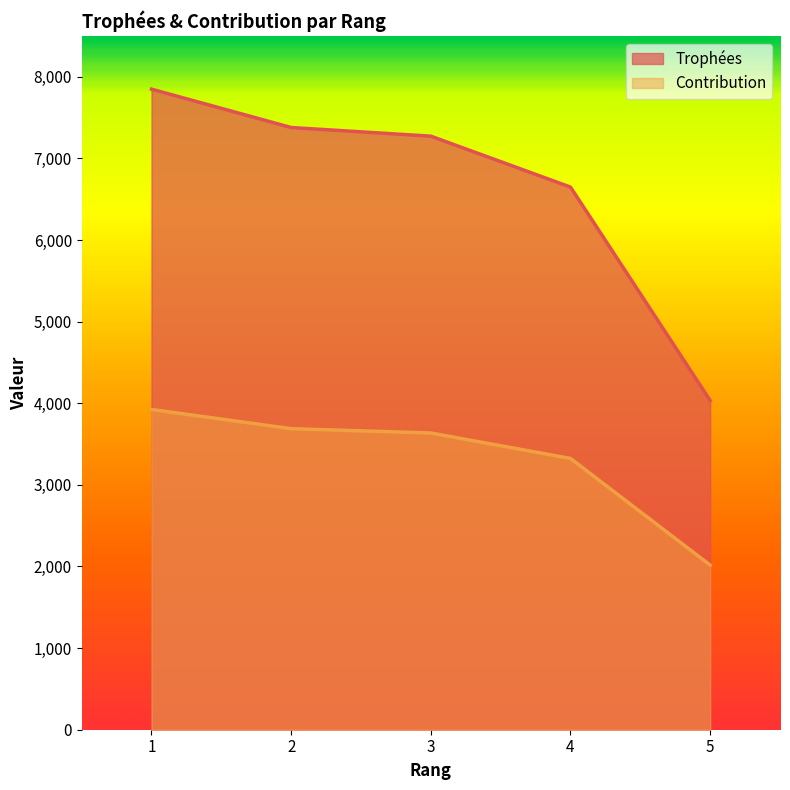

Rank the series at 3 from lowest to highest value.

Contribution, Trophées